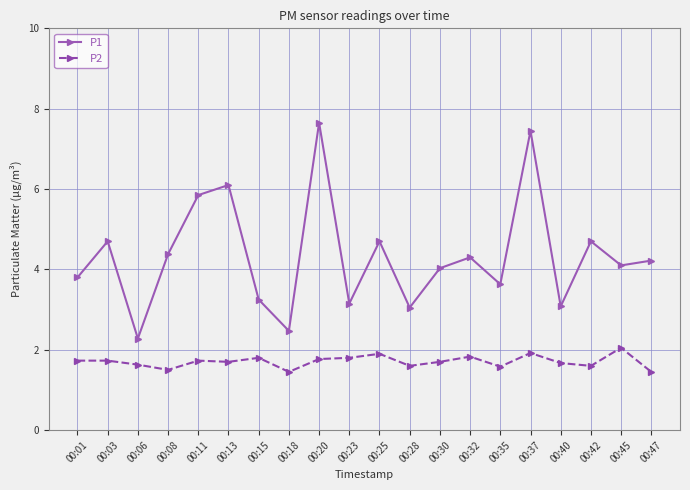

What is the value of the P1 point at the 16th from the left?

7.5